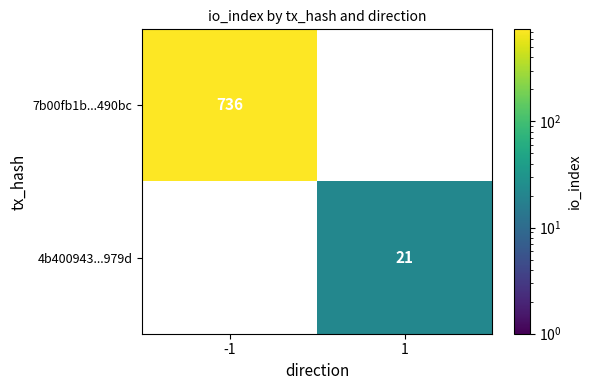

The value of 4b400943...979d at 1 is 21. True or false?

True